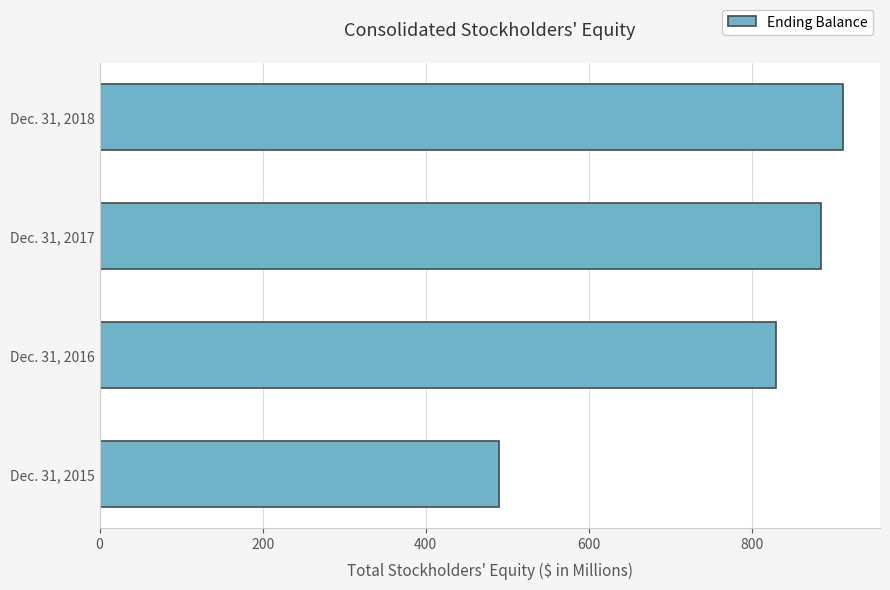

Reading bottom to top, list all the values displayed in this chart.

Dec. 31, 2015=489.8	Dec. 31, 2016=829.5	Dec. 31, 2017=884.6	Dec. 31, 2018=911.5